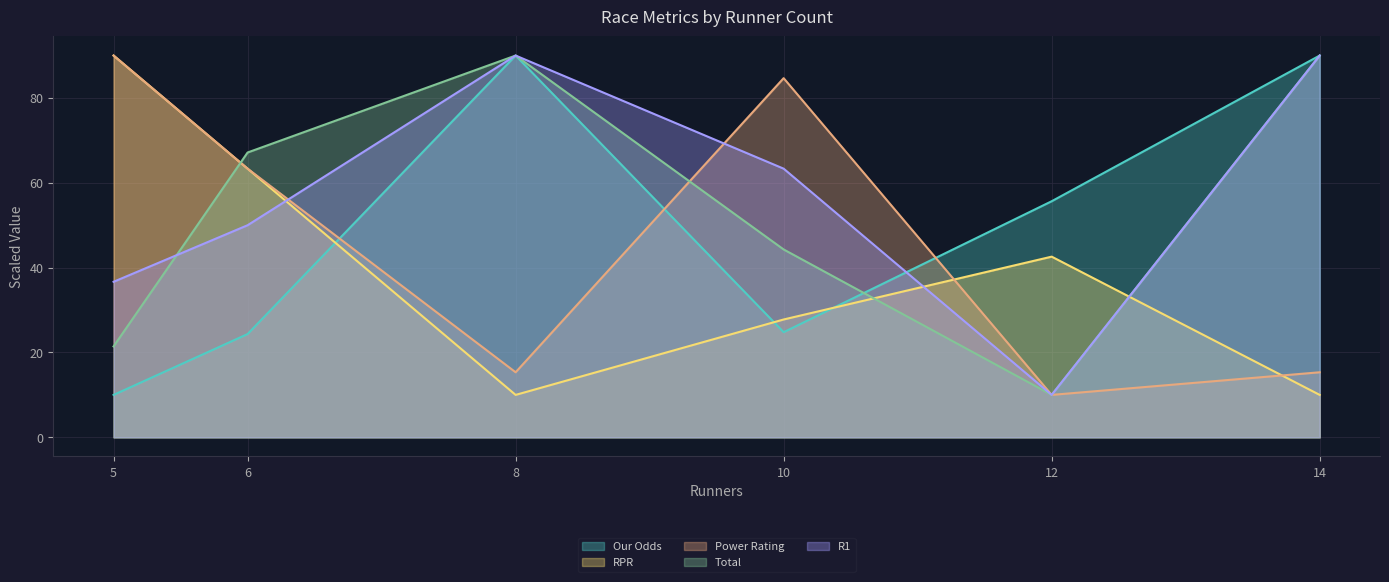

Where is the first local minimum for R1?

12